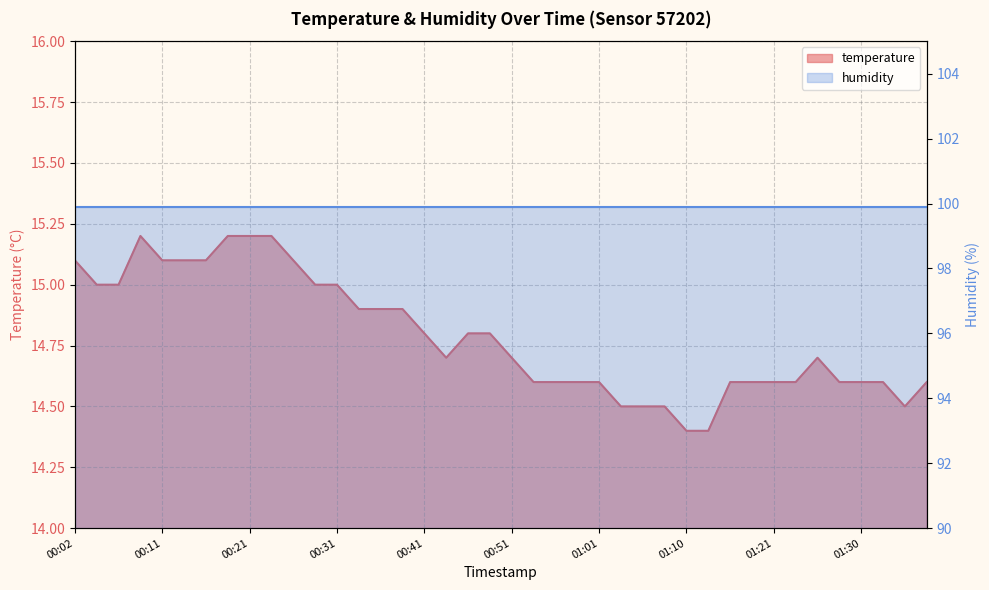

The value at 00:26 is 15.1. True or false?

True